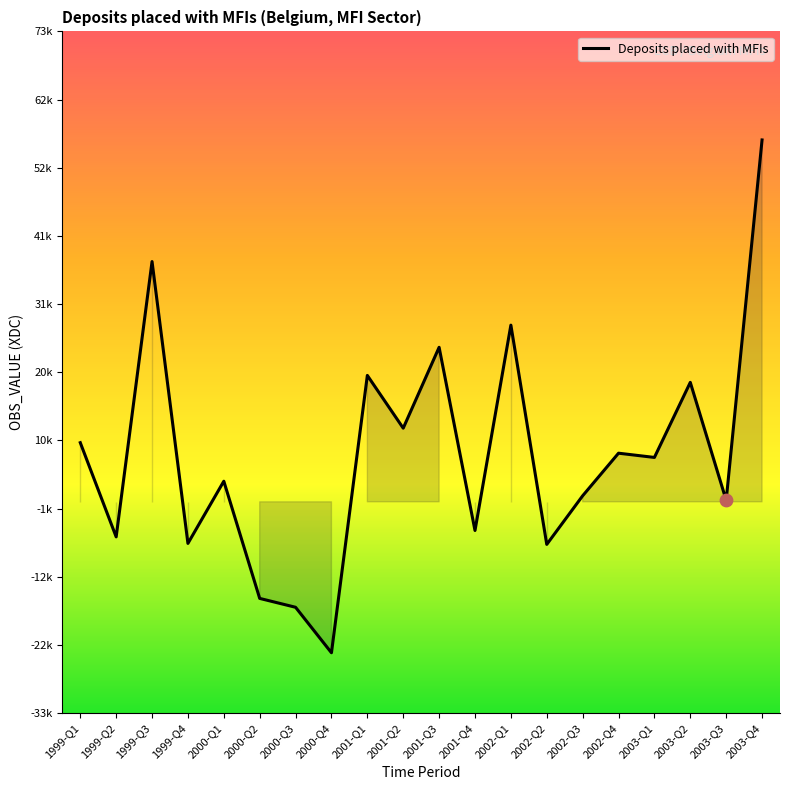

What is the change in value from 1999-Q3 to 2003-Q3?

-37078.4